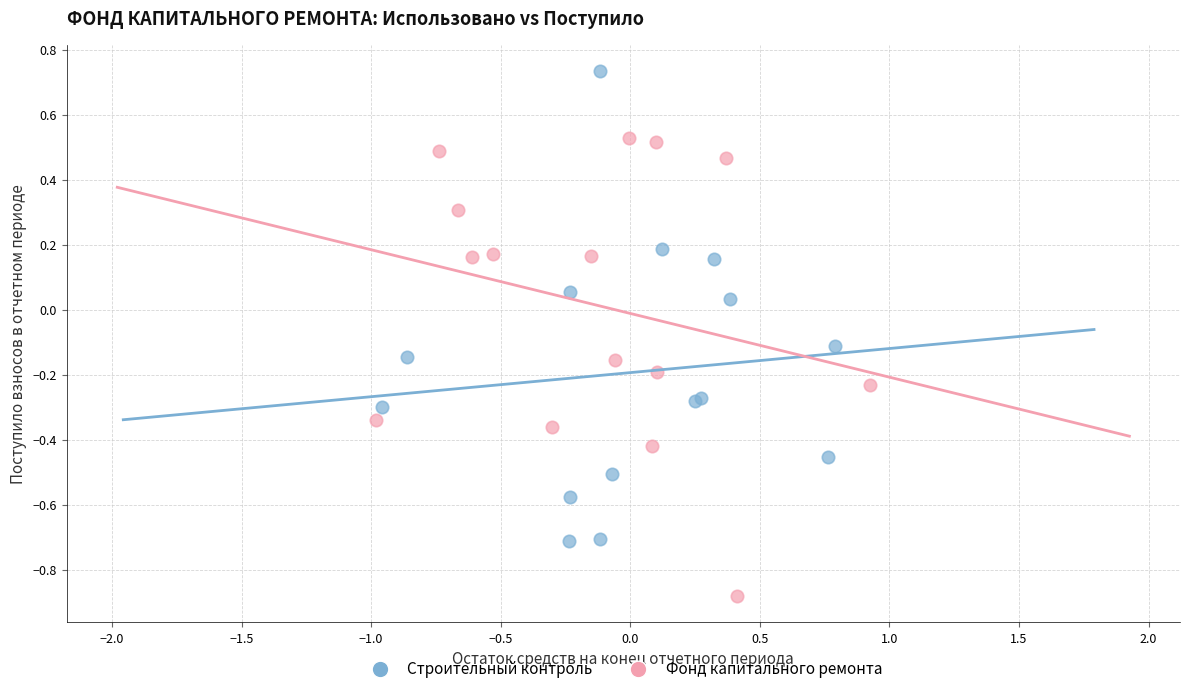

Which series contains the lowest Y value?

Фонд капитального ремонта